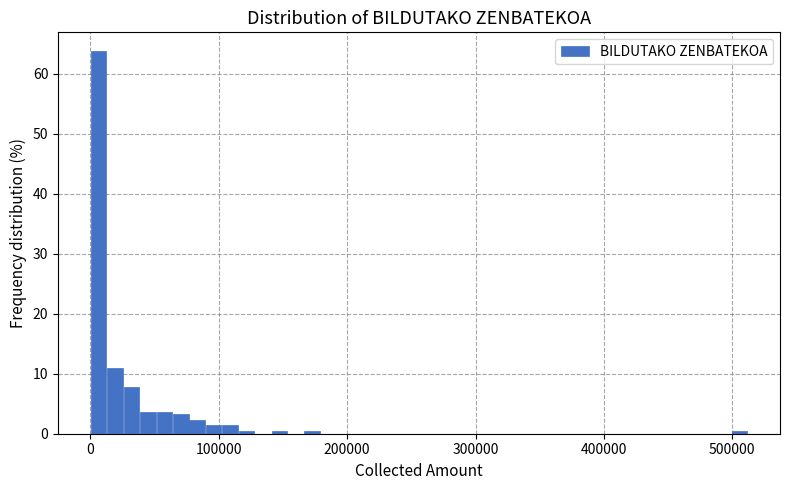

Around what value on the x-axis is the tallest bar? Give the approximate position of its centre, as read against the axis.

10000